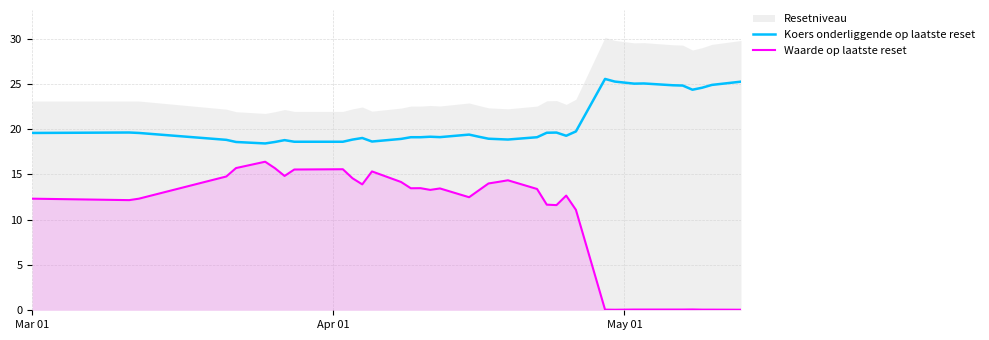

What is the highest value of the Waarde op laatste reset series?

16.4